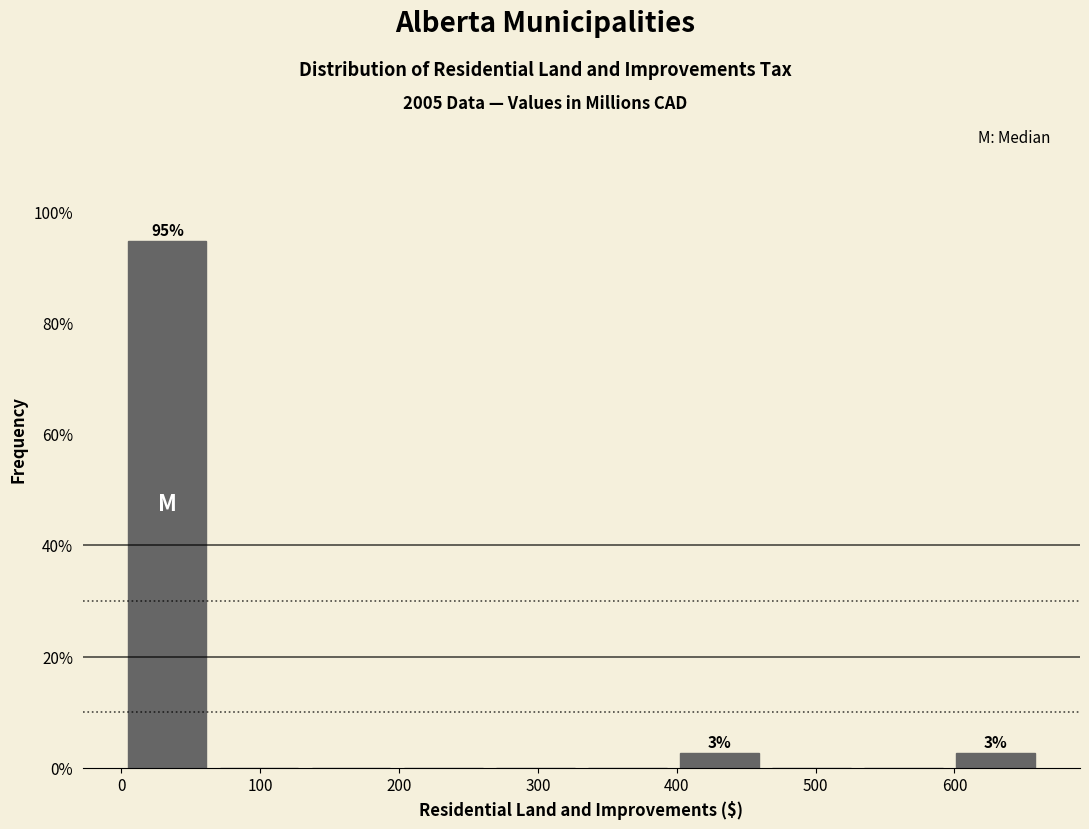

Which range on the x-axis has the tallest bar?

0 to 70